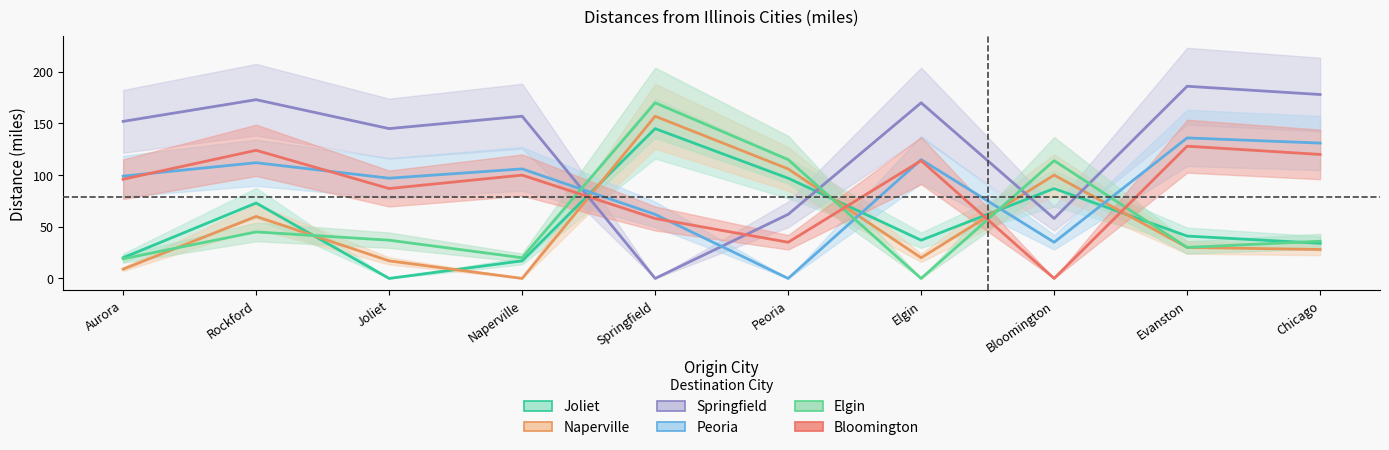

What value does the Joliet series have at Chicago, to the nearest 10?

30